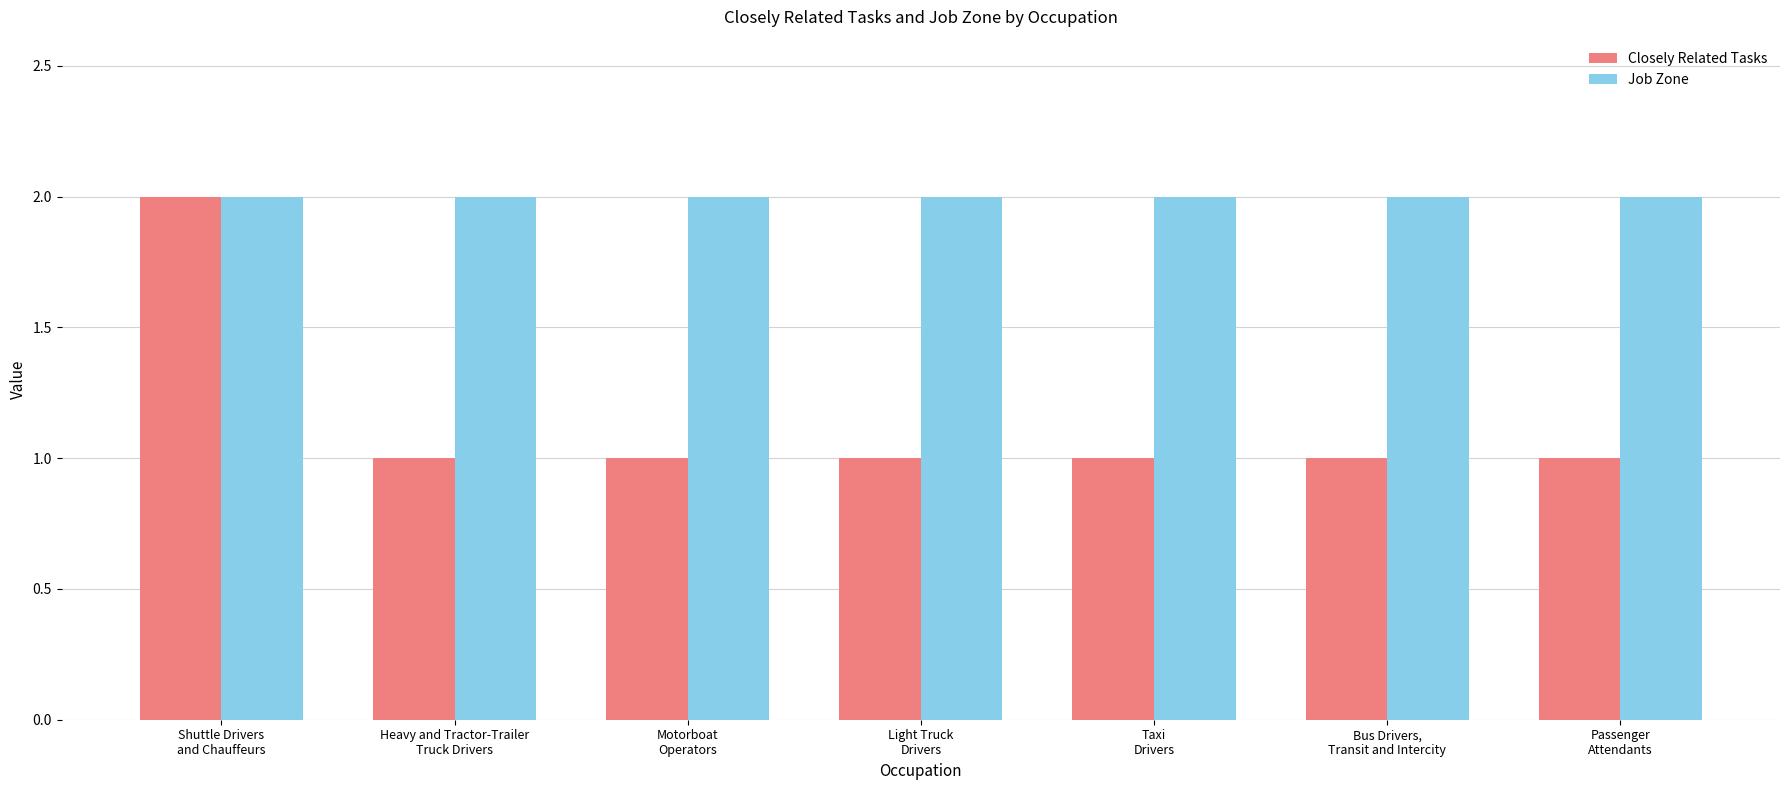

What are all the series names shown in the legend?

Closely Related Tasks, Job Zone